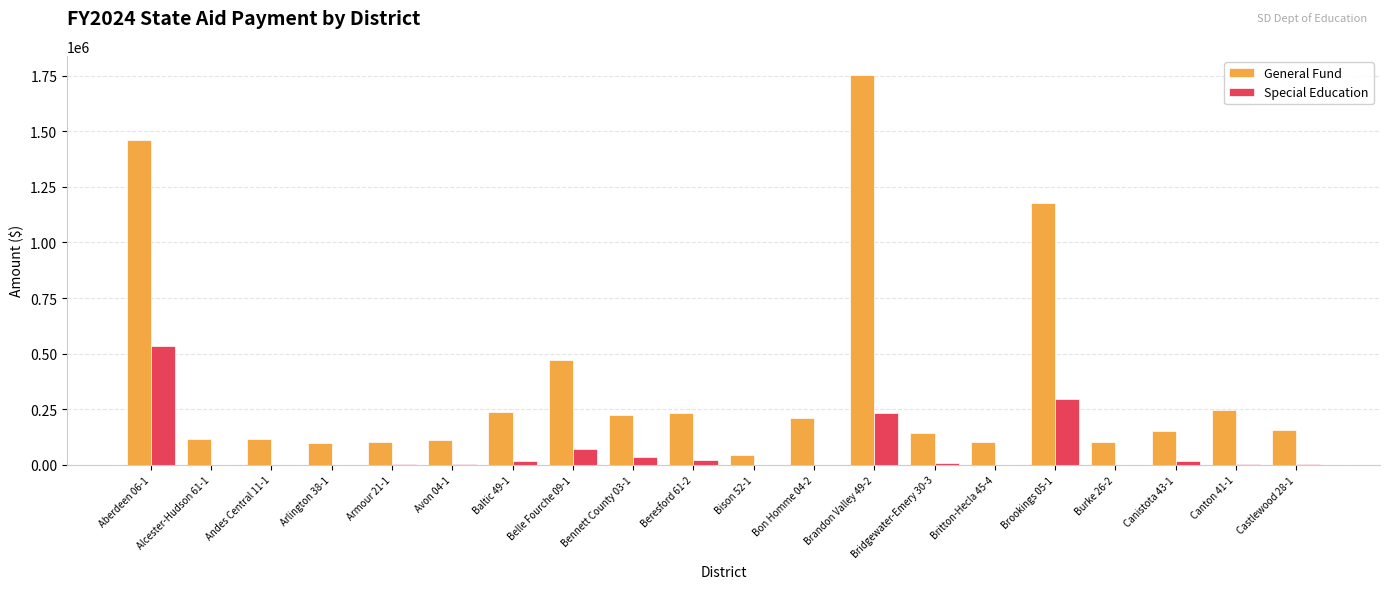

The value of General Fund at Britton-Hecla 45-4 is 100937. True or false?

True